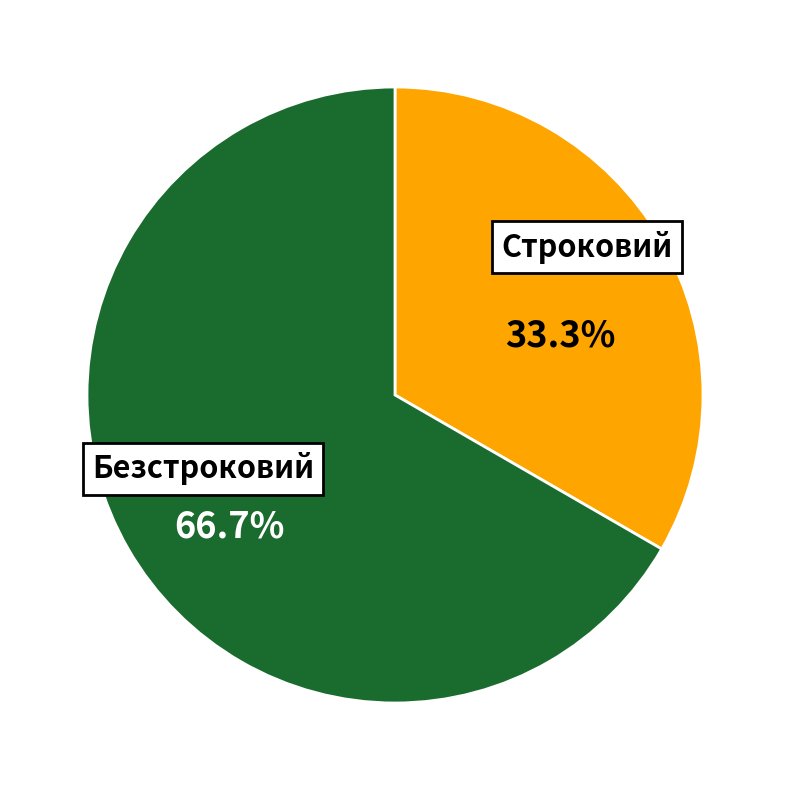

To the nearest percent, what is the average slice percentage?

50%